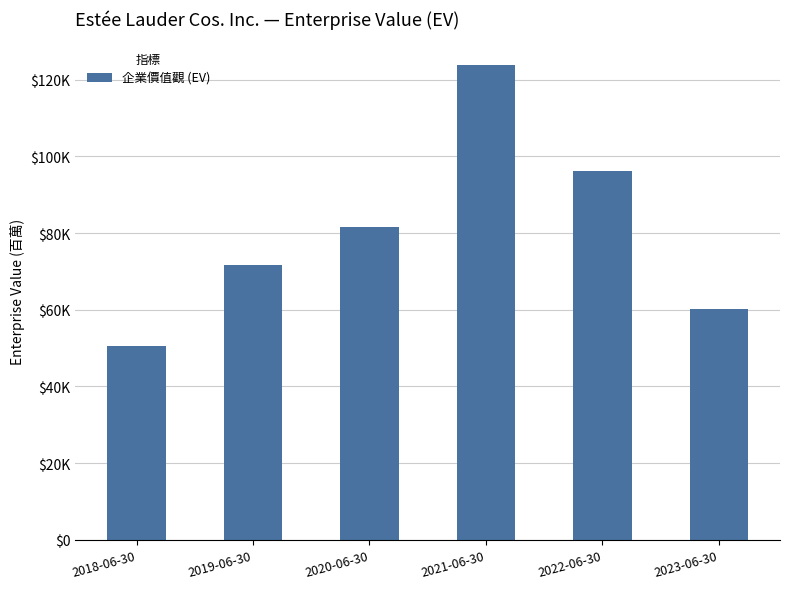

Which has a higher value, 2020-06-30 or 2018-06-30?

2020-06-30